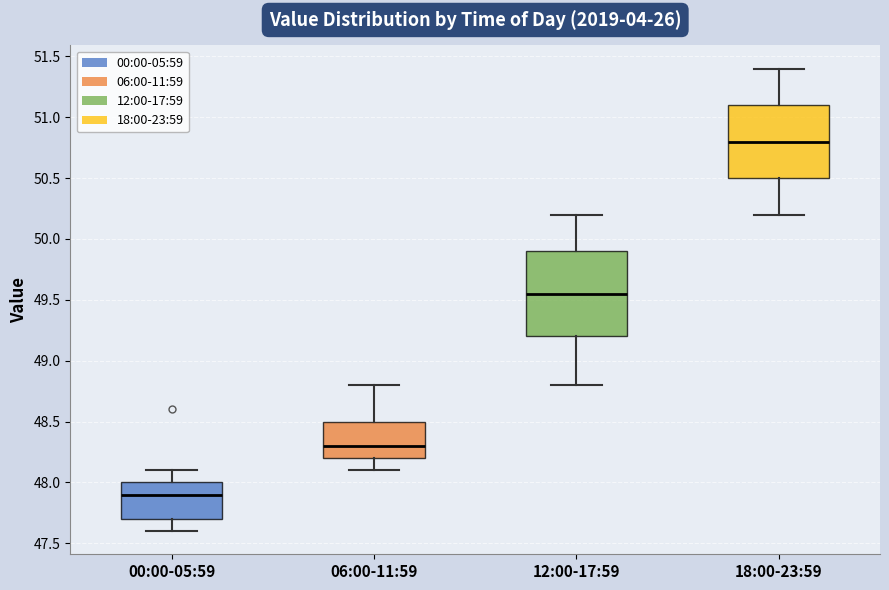

Reading left to right, transcribe this box plot: for each box, give where its median line is, the range the box spans, and where its two whiskers end, as read against the y-axis. The values are not printed on the chart, so give them approximately, as read against the axis.

00:00-05:59: median 47.90, box 47.70 to 48.00, whiskers 47.60 to 48.10
06:00-11:59: median 48.30, box 48.20 to 48.50, whiskers 48.10 to 48.80
12:00-17:59: median 49.55, box 49.20 to 49.90, whiskers 48.80 to 50.20
18:00-23:59: median 50.80, box 50.50 to 51.10, whiskers 50.20 to 51.40